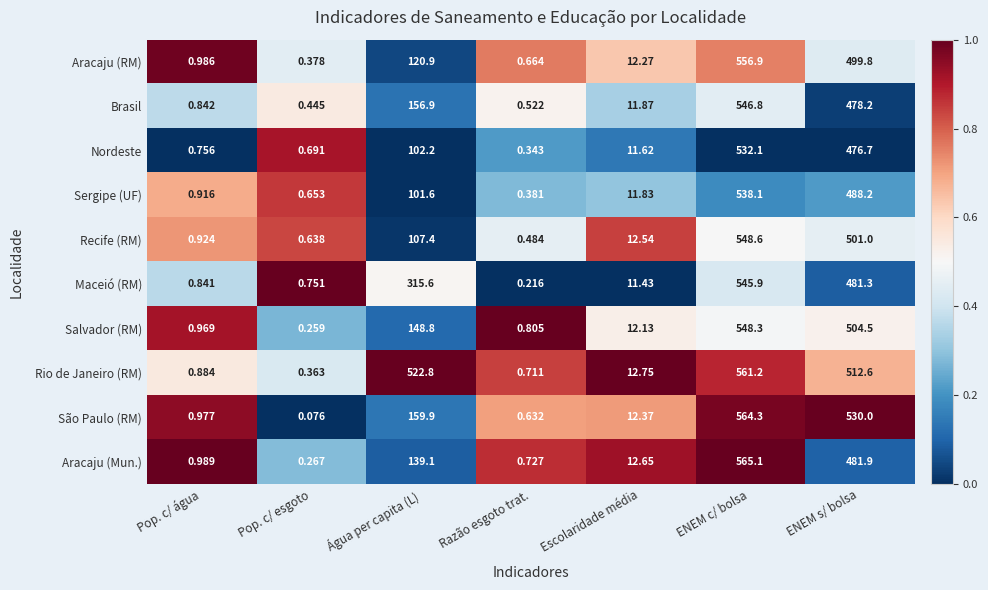

List the labels in order of Maceió (RM) value, largest first.

ENEM c/ bolsa, ENEM s/ bolsa, Água per capita (L), Escolaridade média, Pop. c/ água, Pop. c/ esgoto, Razão esgoto trat.